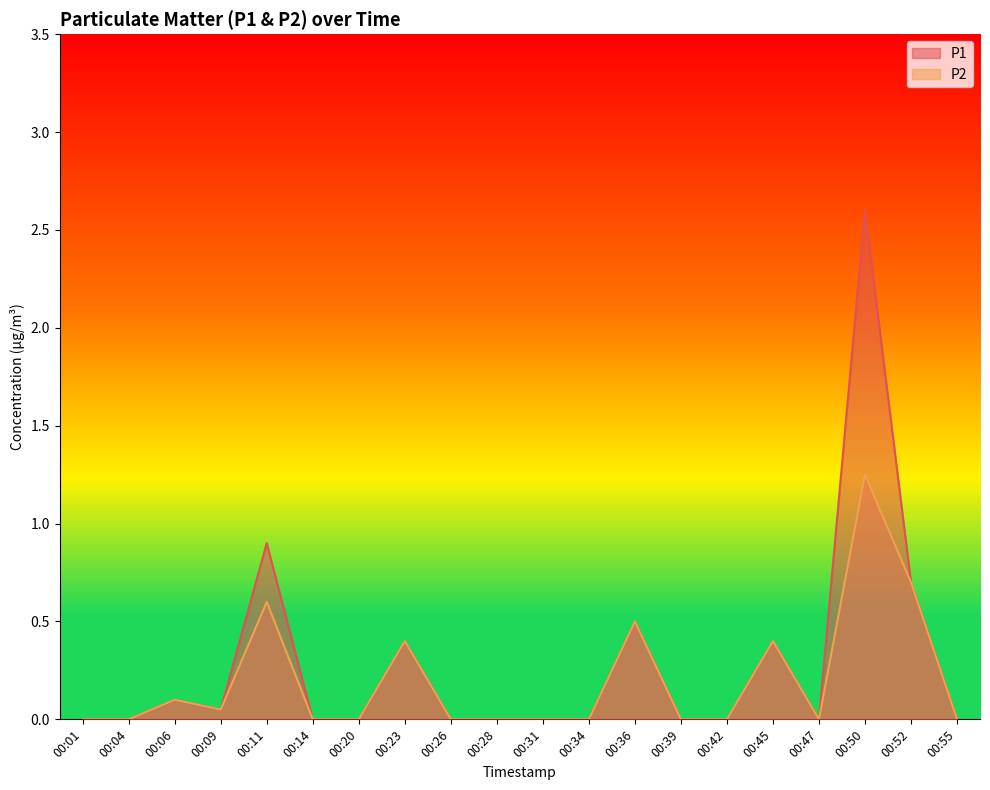

Reading left to right, extract all data points from this chart.

P1: 00:01=0.0	00:04=0.0	00:06=0.1	00:09=0.1	00:11=0.9	00:14=0.0	00:20=0.0	00:23=0.4	00:26=0.0	00:28=0.0	00:31=0.0	00:34=0.0	00:36=0.5	00:39=0.0	00:42=0.0	00:45=0.4	00:47=0.0	00:50=2.6	00:52=0.7	00:55=0.0
P2: 00:01=0.0	00:04=0.0	00:06=0.1	00:09=0.1	00:11=0.6	00:14=0.0	00:20=0.0	00:23=0.4	00:26=0.0	00:28=0.0	00:31=0.0	00:34=0.0	00:36=0.5	00:39=0.0	00:42=0.0	00:45=0.4	00:47=0.0	00:50=1.2	00:52=0.7	00:55=0.0